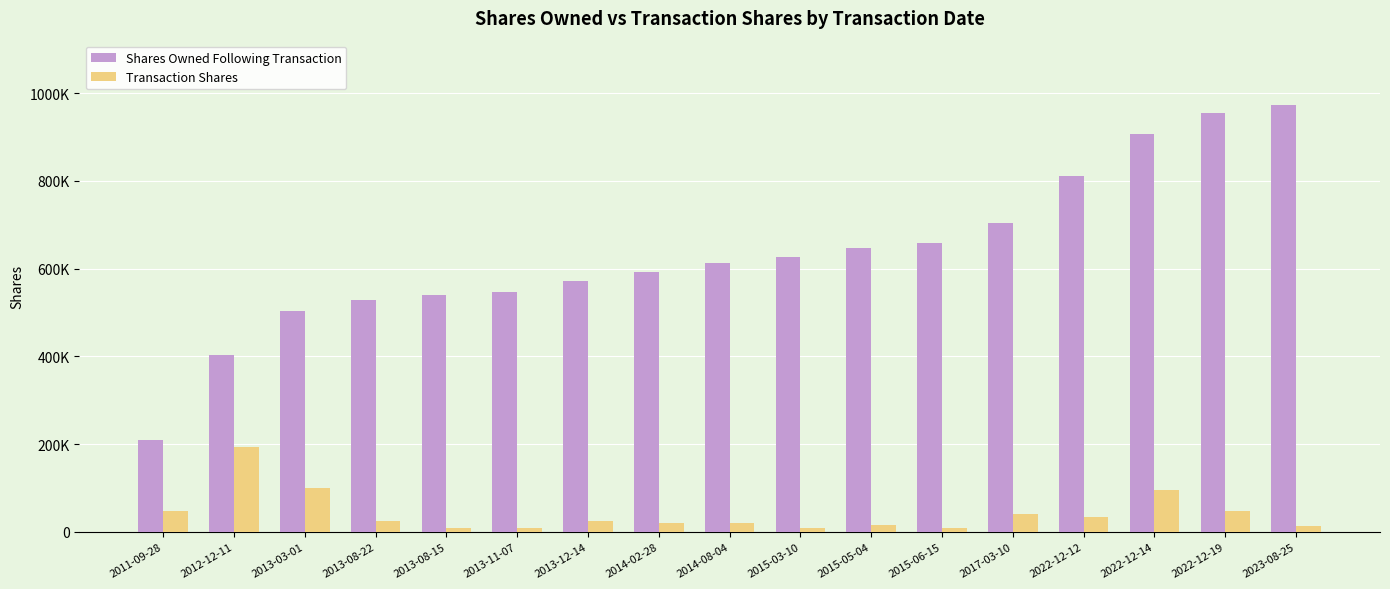

What are all the series names shown in the legend?

Shares Owned Following Transaction, Transaction Shares